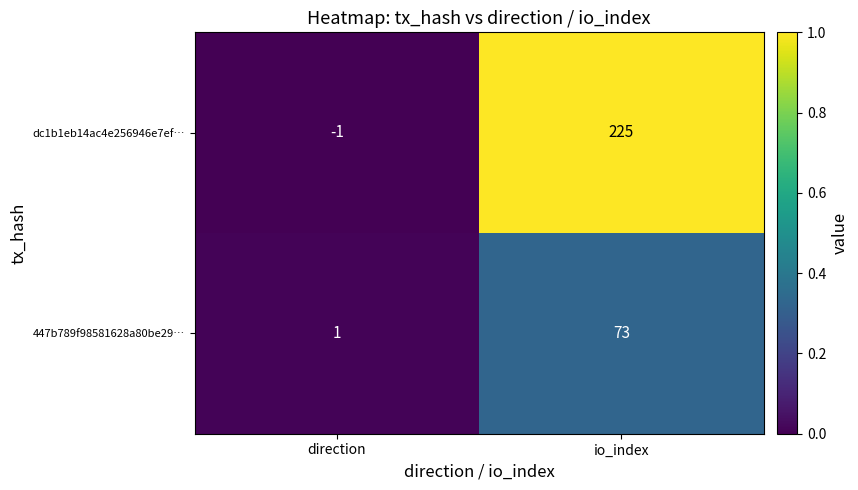

At how many categories does at least one series exceed 0?

2